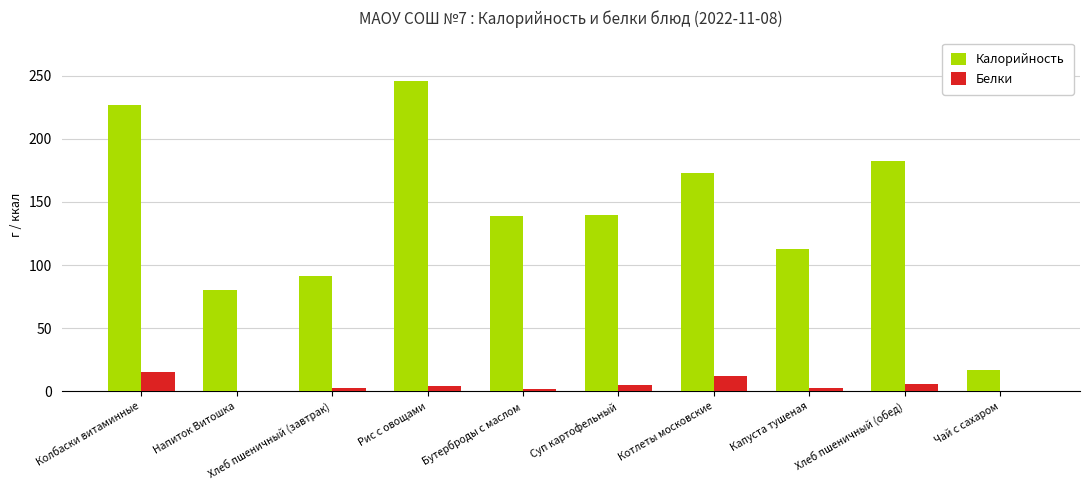

What is the sum of the Калорийность values at Напиток Витошка and Котлеты московские?

253